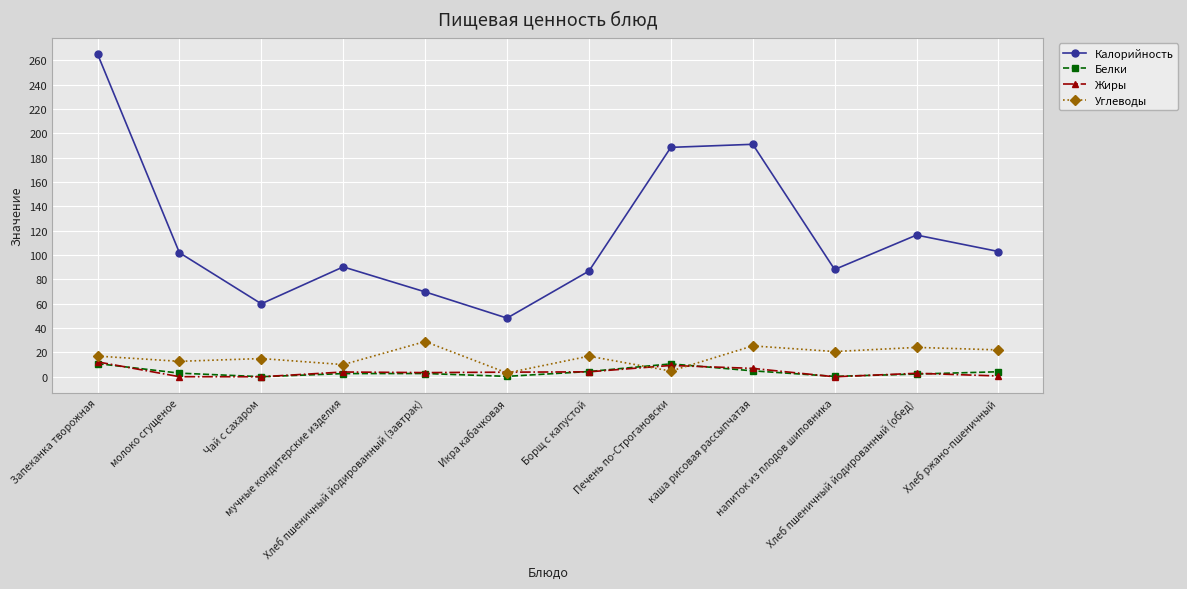

Which series has the widest spread of values?

Калорийность